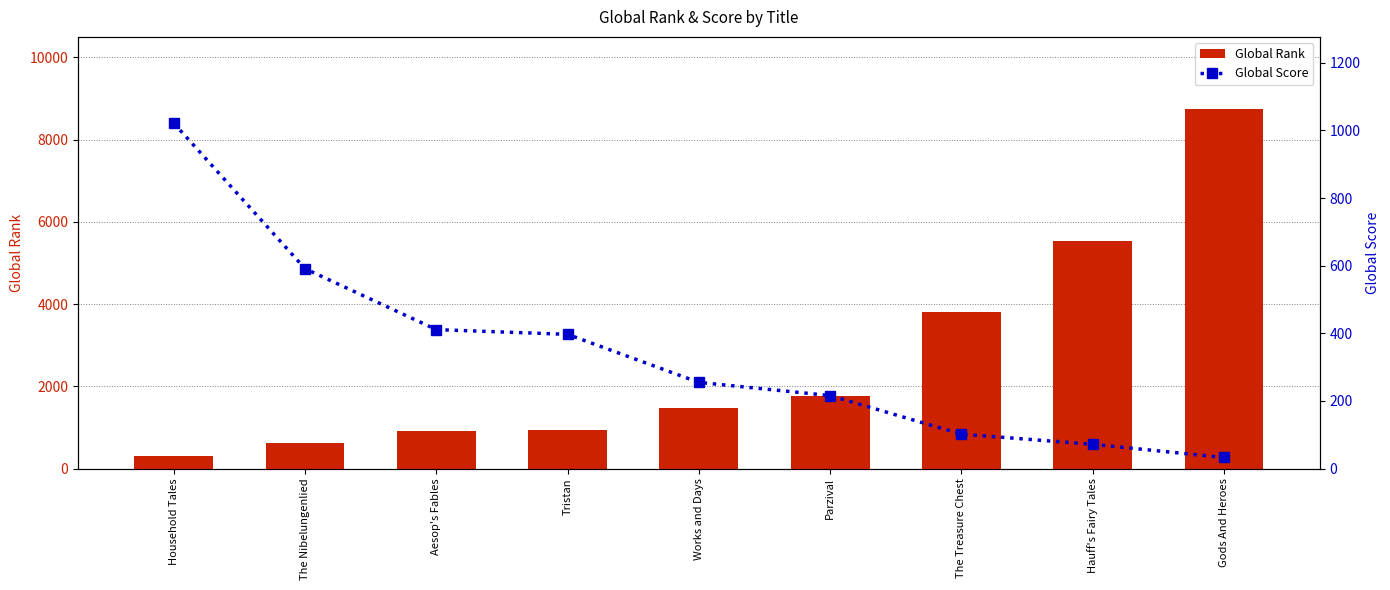

True or false: Global Rank has a value of 3321 at Gods And Heroes.

False